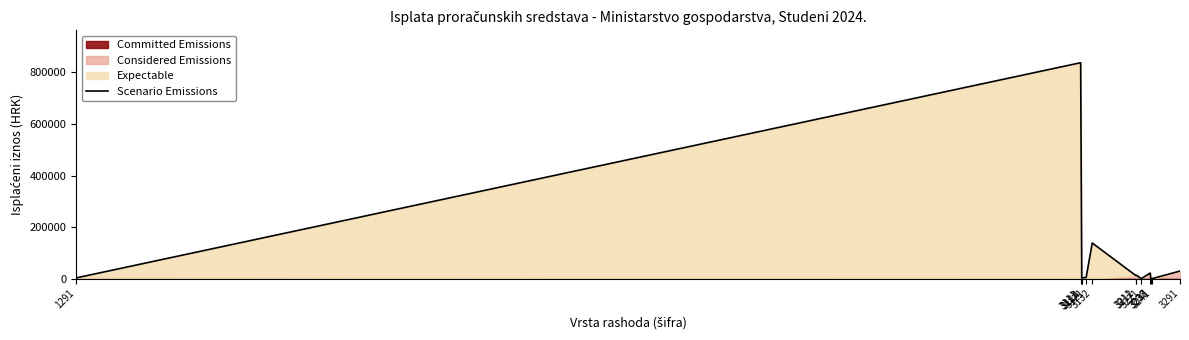

Count the number of categories in the chart.

13